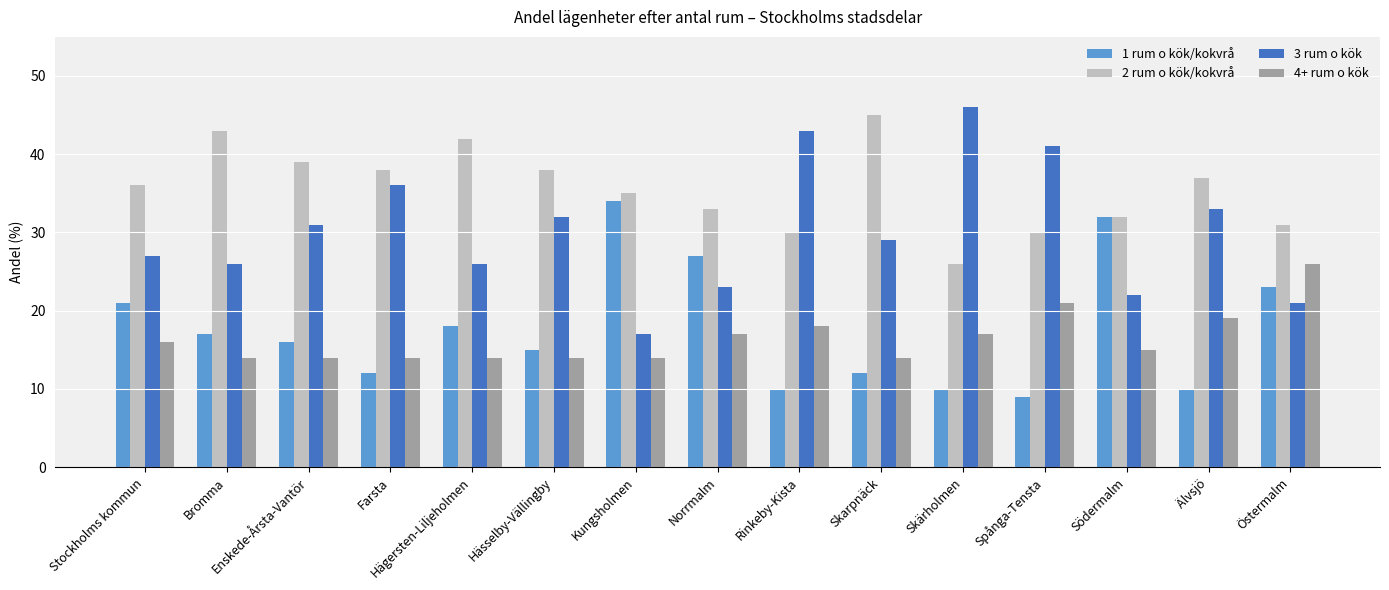

What is the value of the 2 rum o kök/kokvrå bar at the 1st from the left?

36